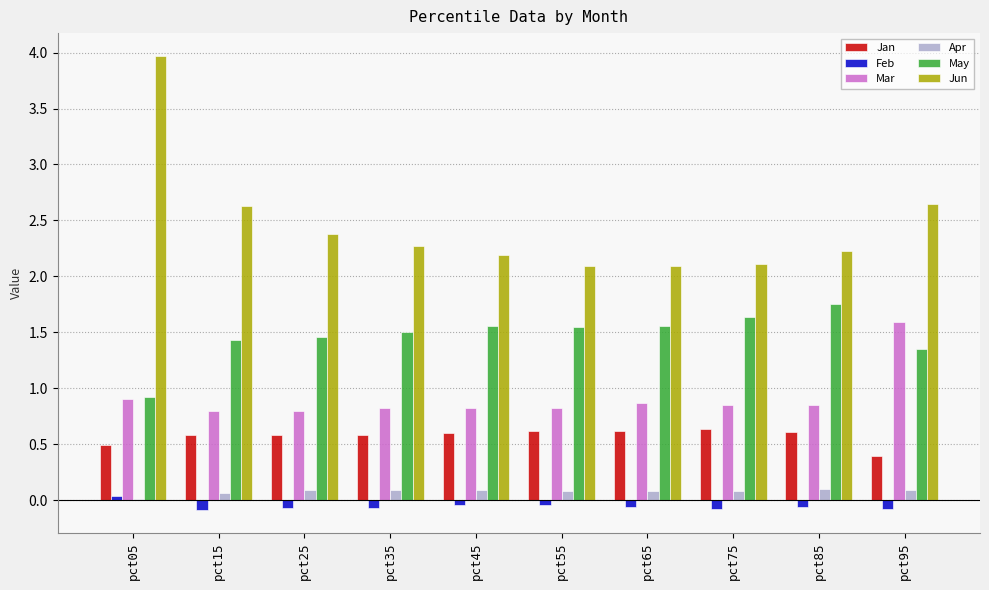

How many groups of bars are there?

10